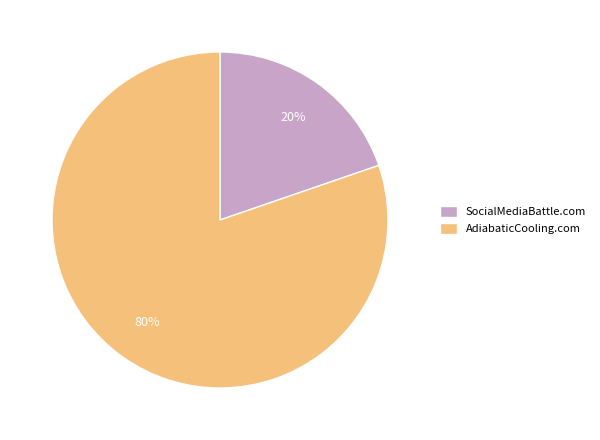

What is the ratio of the value at SocialMediaBattle.com to the value at AdiabaticCooling.com?

0.2